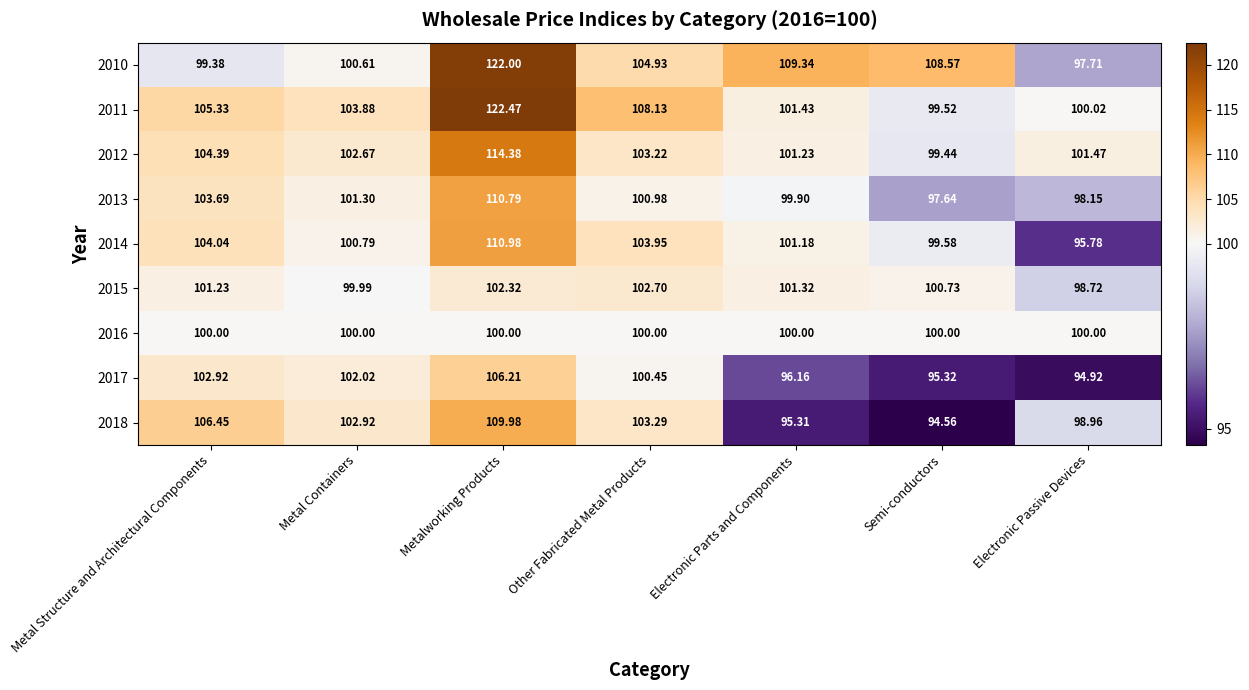

What is the smallest value displayed?

94.6